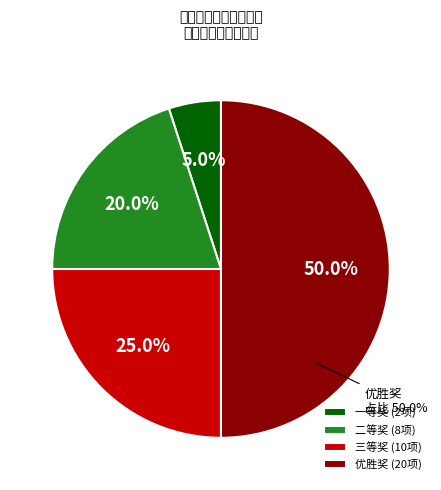

Is there any slice that represents more than half of the pie?

No